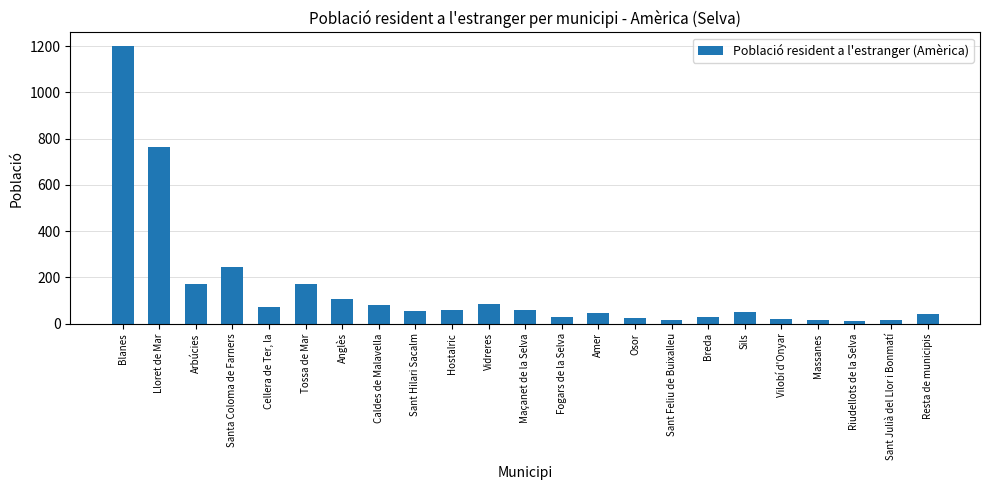

How many bars are there in total?

23